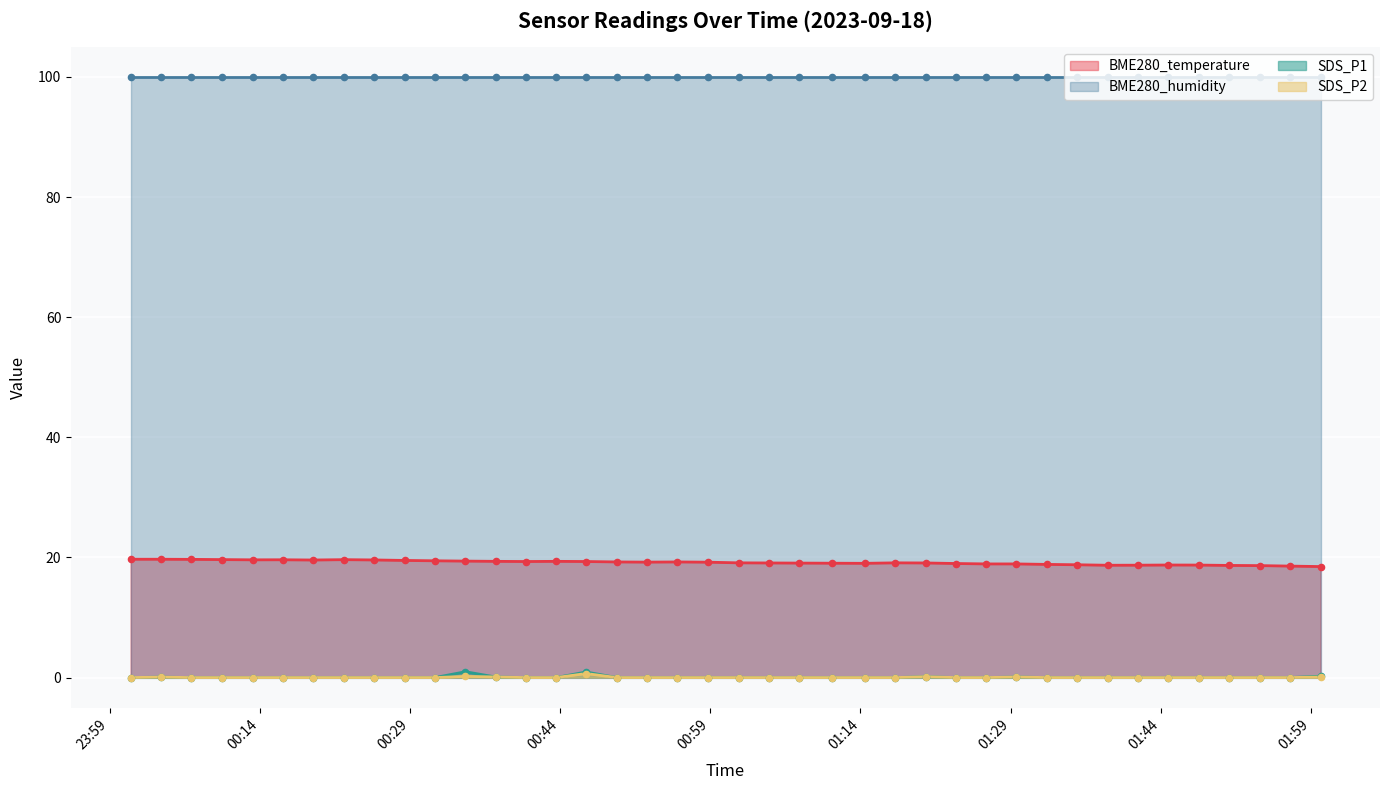

At how many categories does at least one series exceed 12?

40